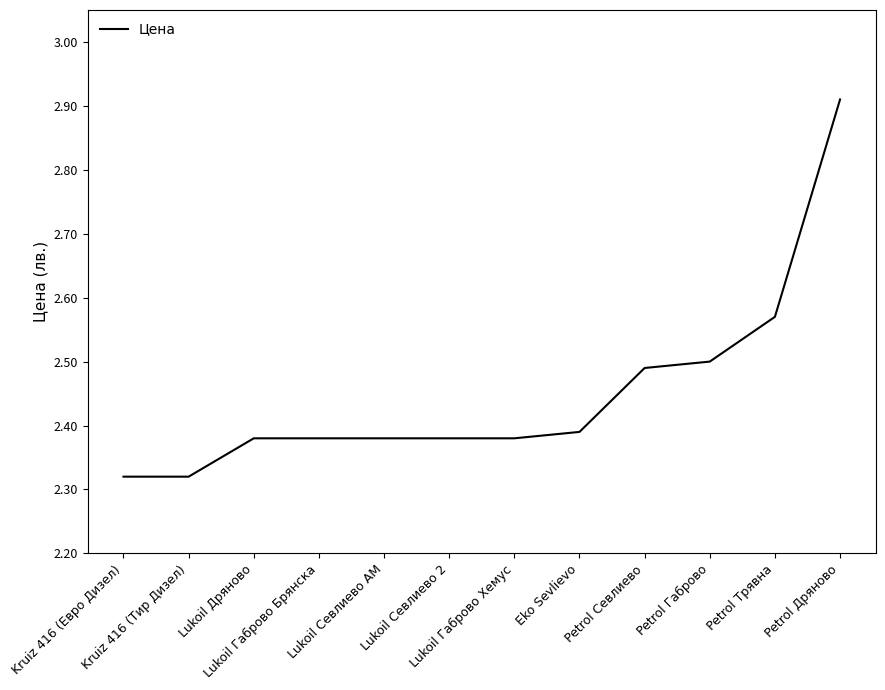

What is the difference between the maximum and minimum values?

0.6